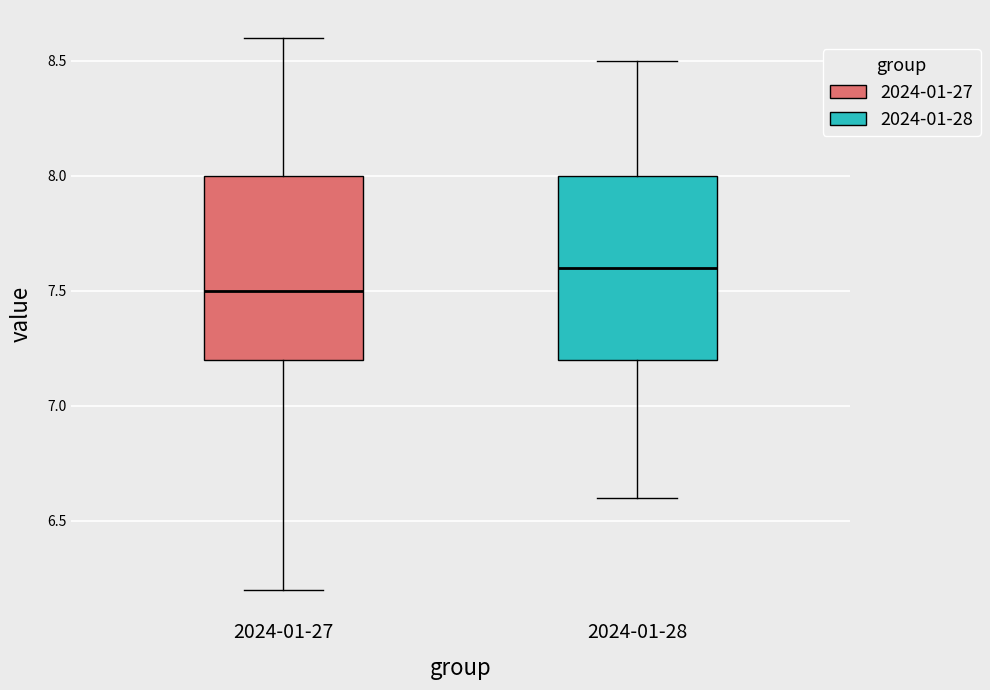

Which box has the highest median line?

2024-01-28